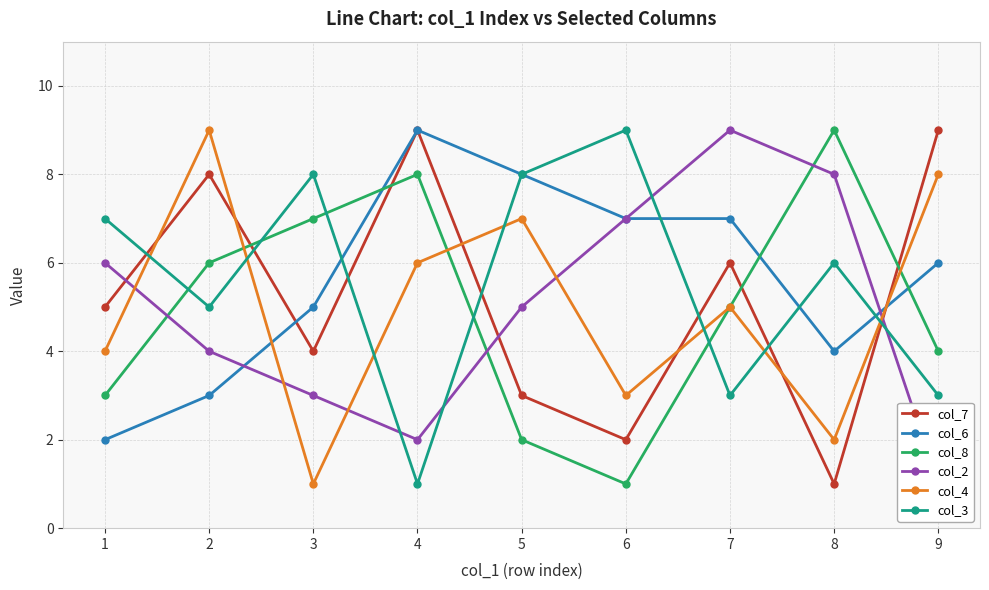

Which series has the widest spread of values?

col_7